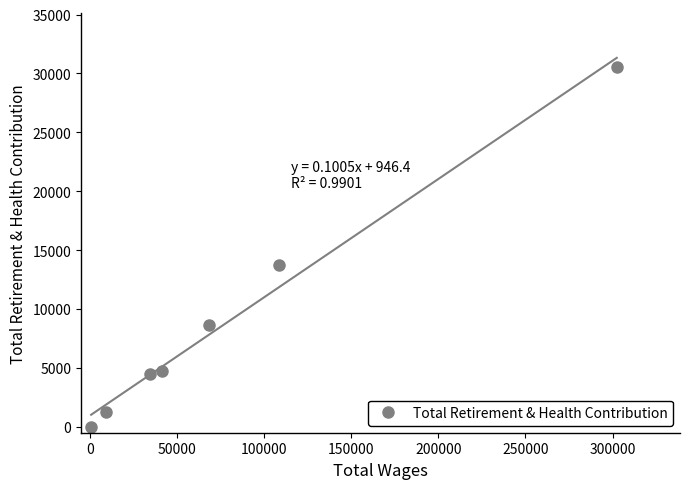

What is the maximum value for Total Retirement & Health Contribution?

30518